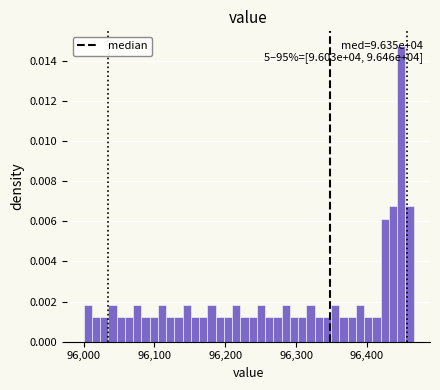

Read against the x-axis, roughly where is the centre of the tallest bar?

96450